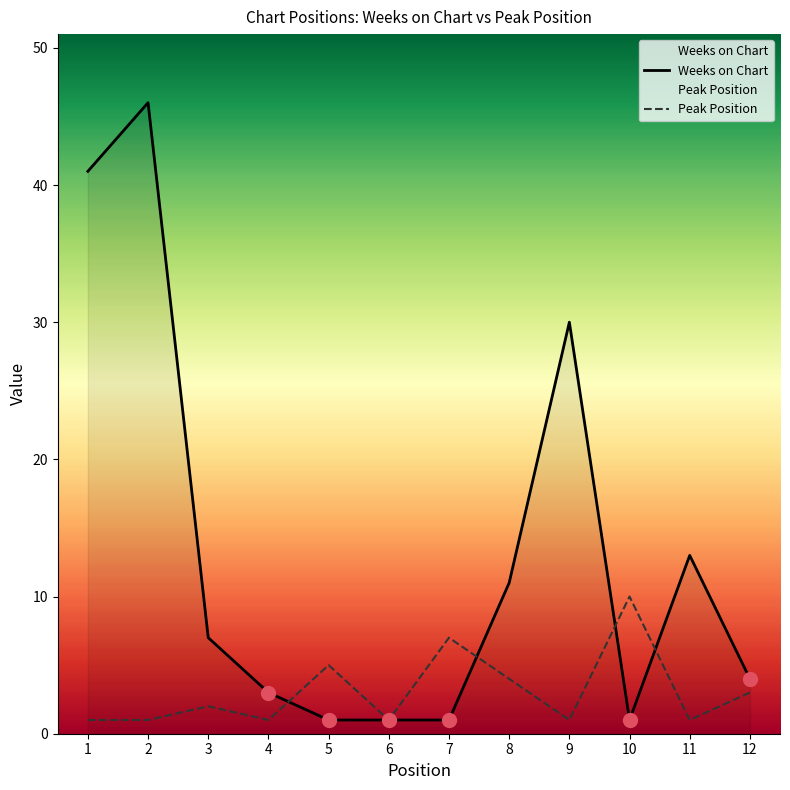

How many lines are shown in the chart?

2